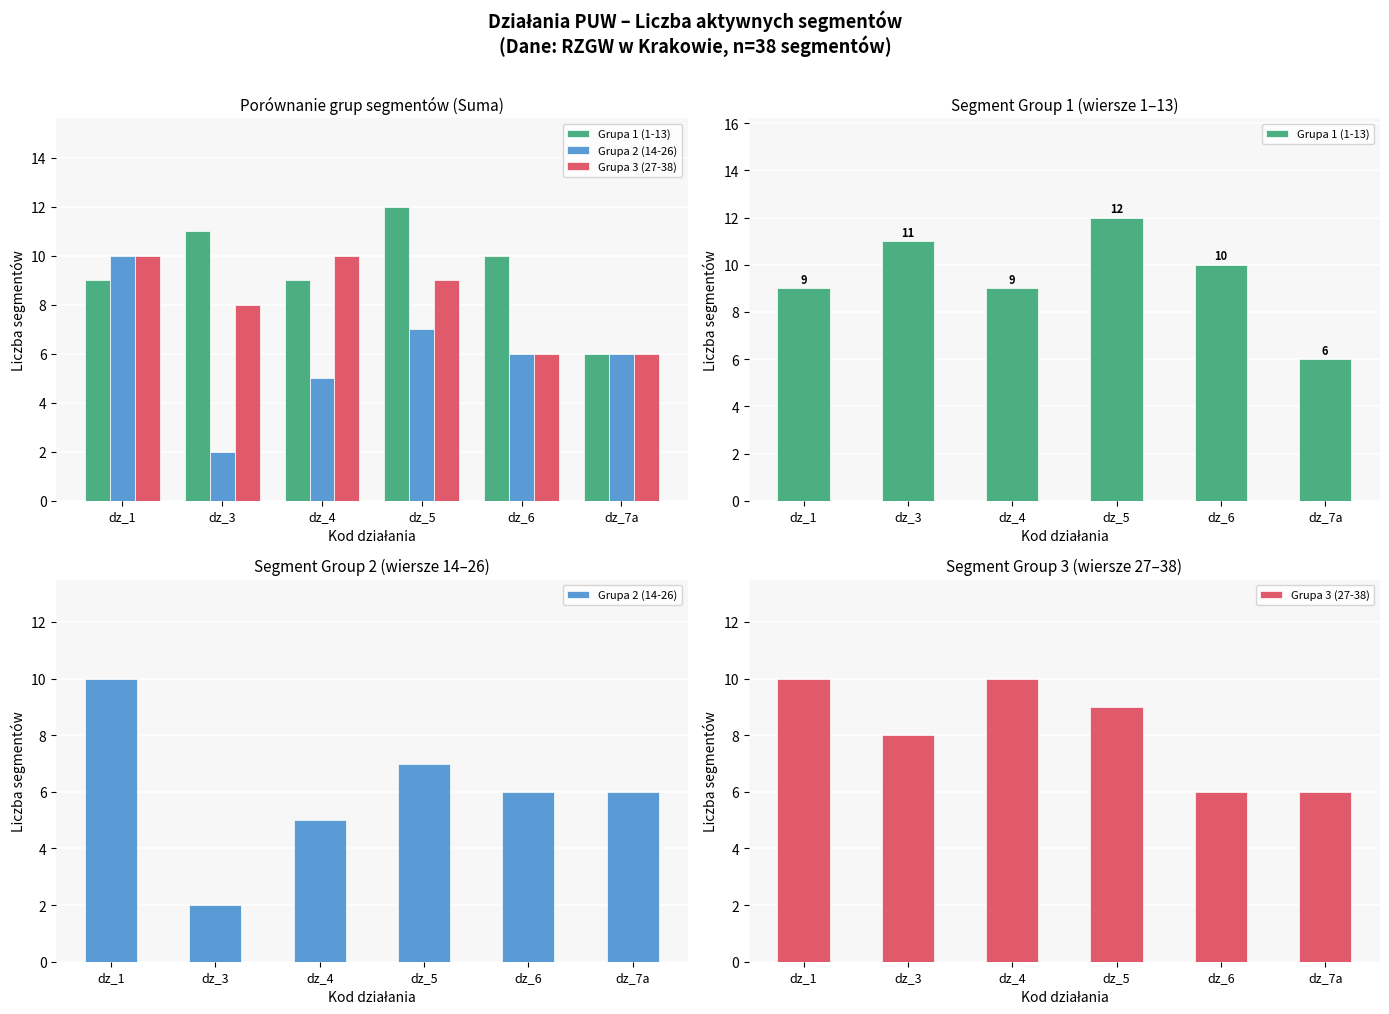

What is the difference between the maximum and minimum values in the Grupa 3 (27-38) series?

4